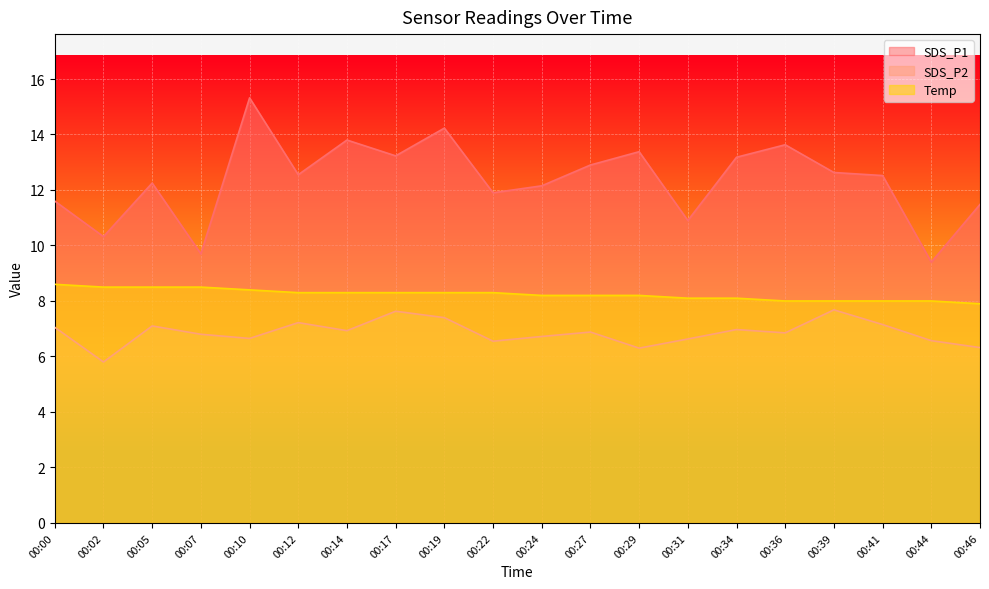

What is the value of the SDS_P2 point at the 10th from the left?

6.5